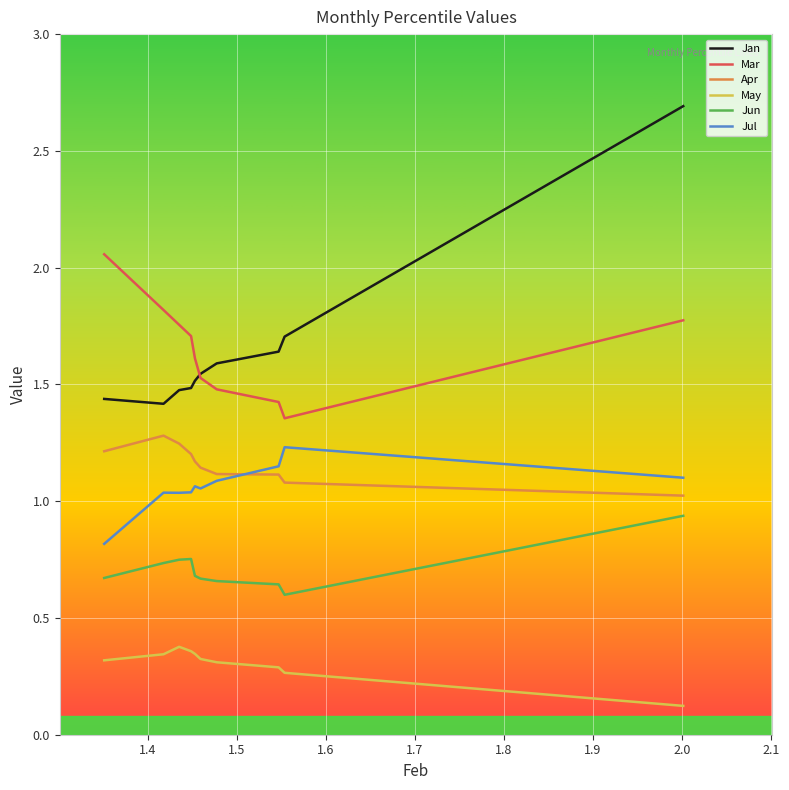

Rank the series by their maximum value, from highest to lowest.

Jan, Mar, Apr, Jul, Jun, May